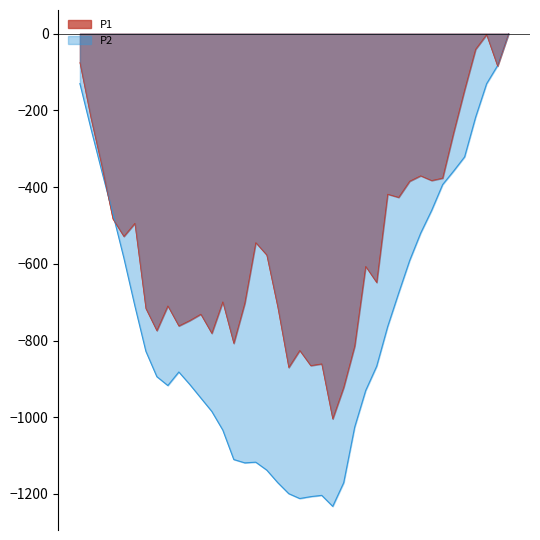

Rank the series by their average value, from highest to lowest.

P1 line, P2 line